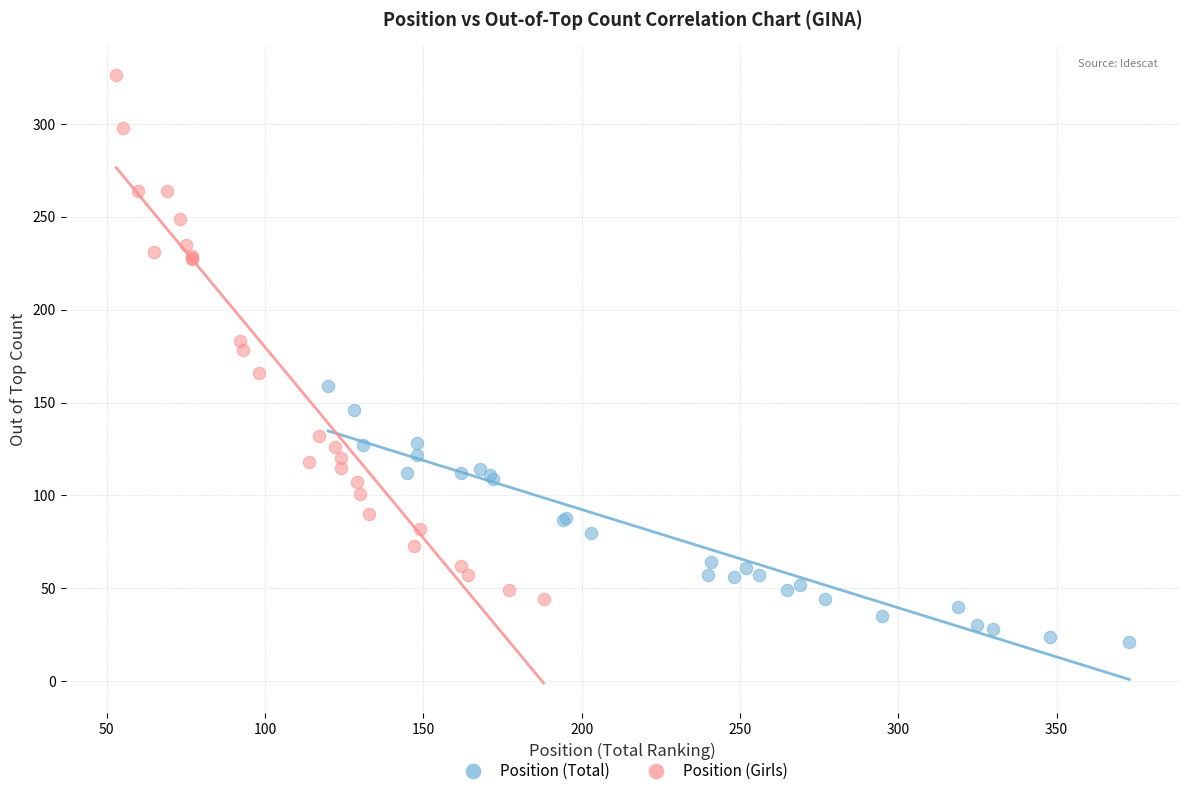

Which series has the widest spread of Y values?

Position (Girls)